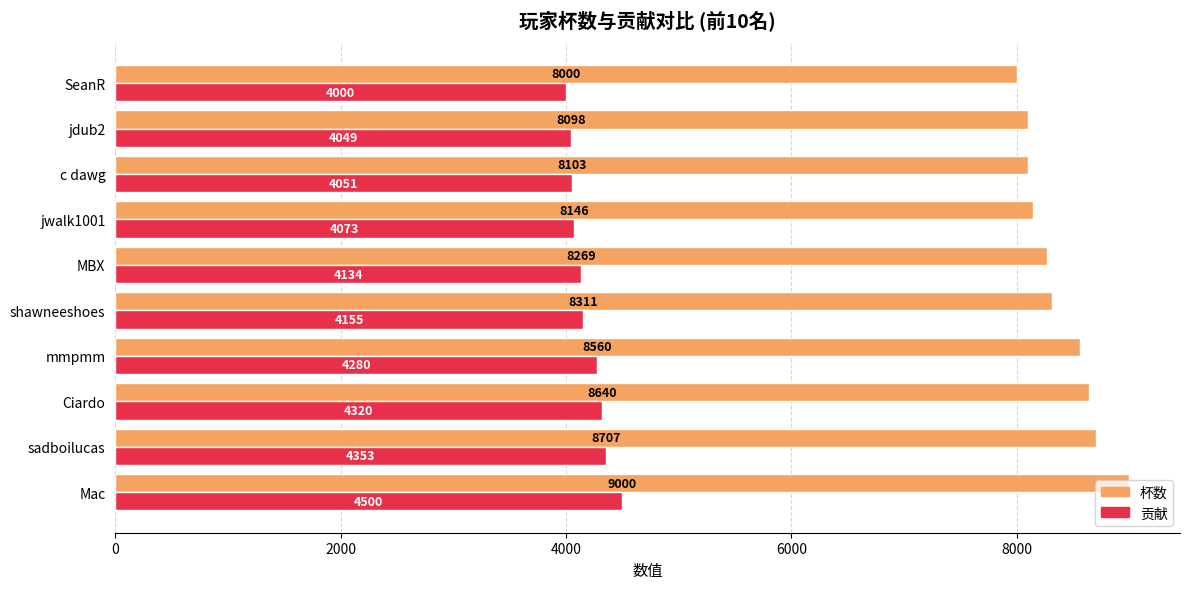

What is the spread (max minus min) of values at SeanR?

4000